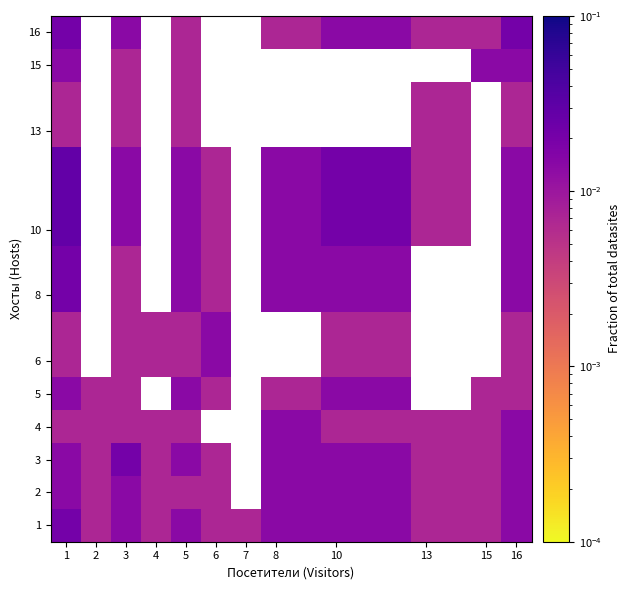

At how many categories does at least one series exceed 0?

12